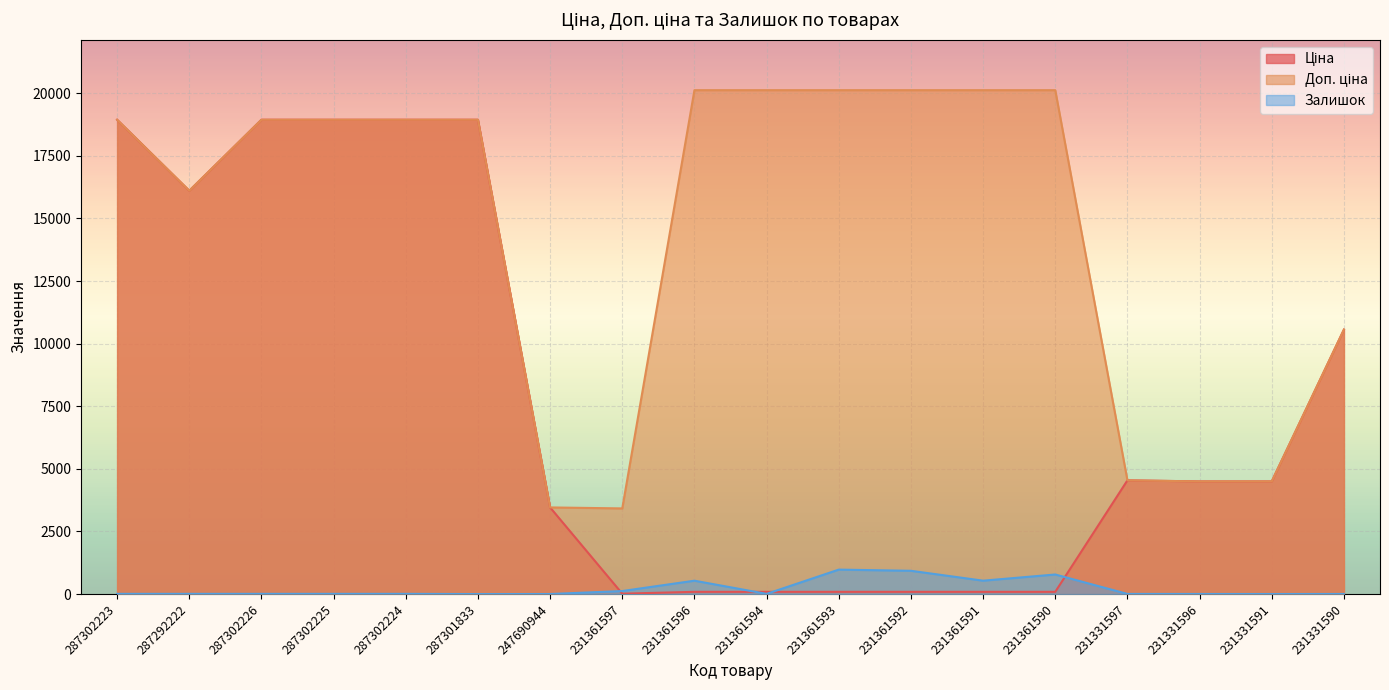

What position from the left is 287292222?

2